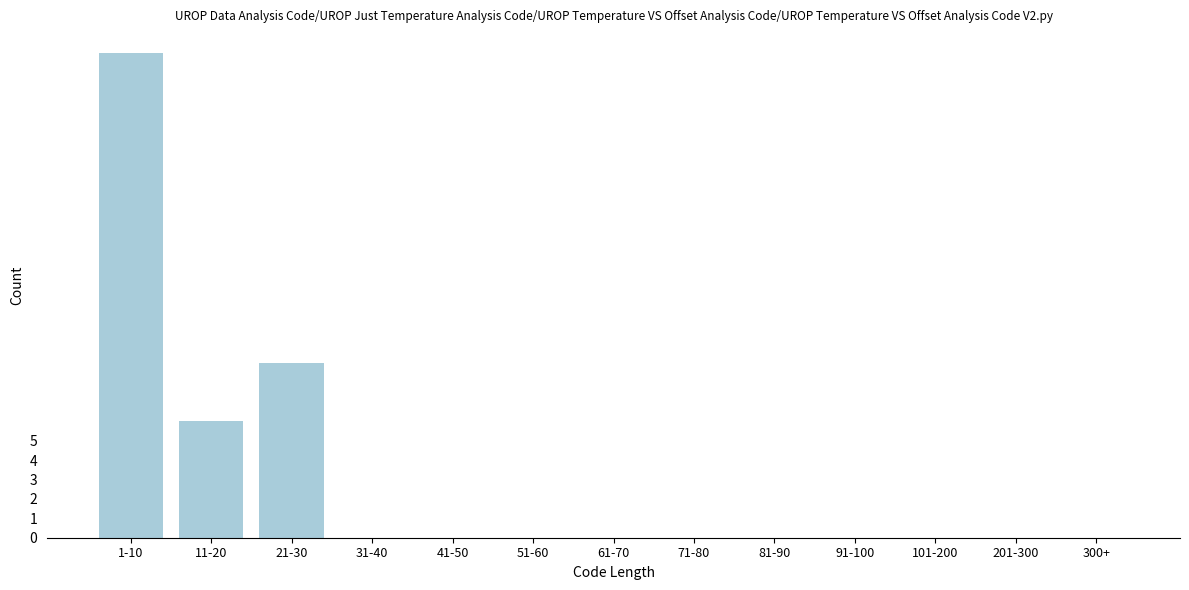

Reading left to right, list all the values displayed in this chart.

1-10=25	11-20=6	21-30=9	31-40=0	41-50=0	51-60=0	61-70=0	71-80=0	81-90=0	91-100=0	101-200=0	201-300=0	300+=0